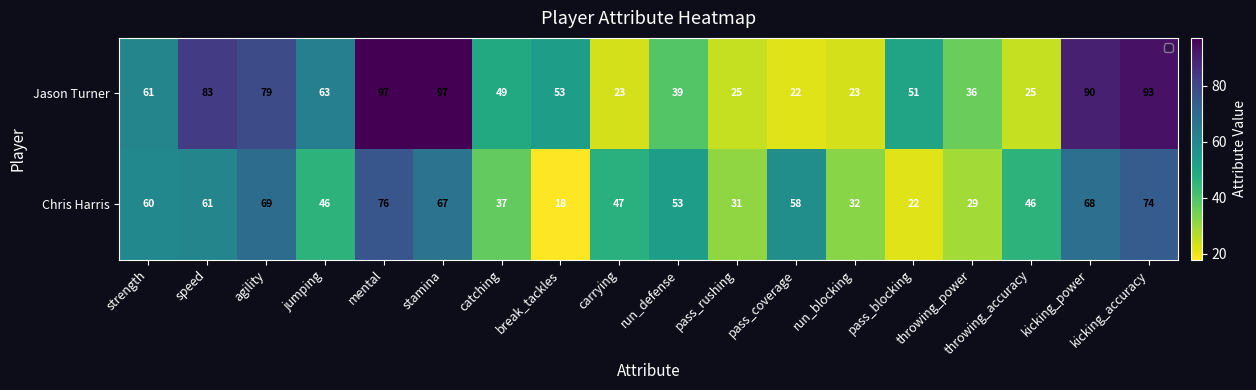

At which category is the sum across all series the highest?

mental